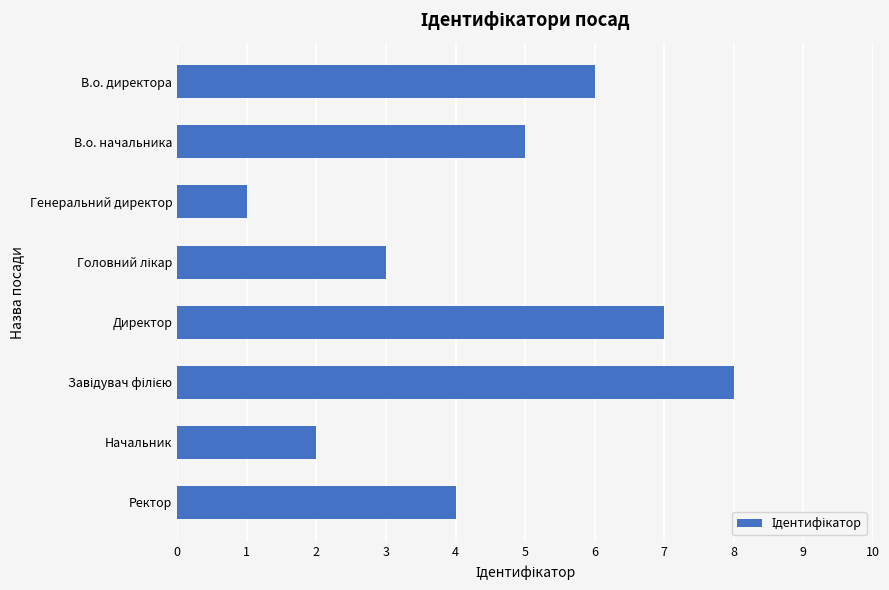

Which has a higher value, В.о. начальника or Ректор?

В.о. начальника